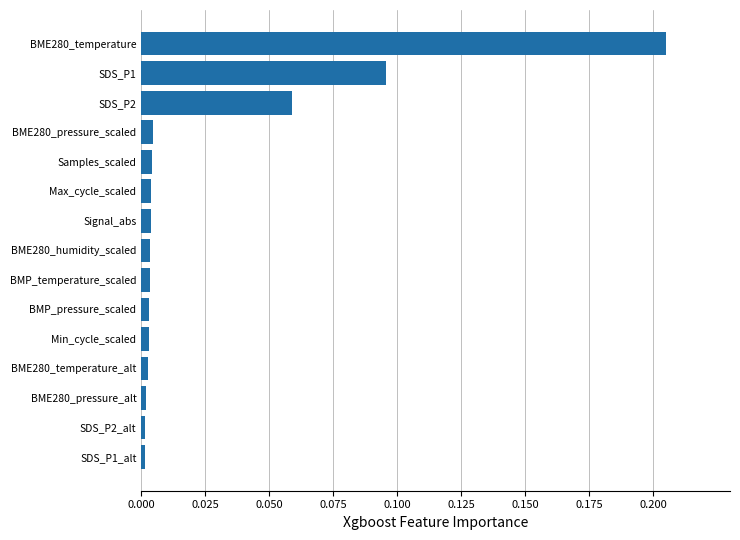

At which category does the chart reach its peak across all series?

BME280_temperature